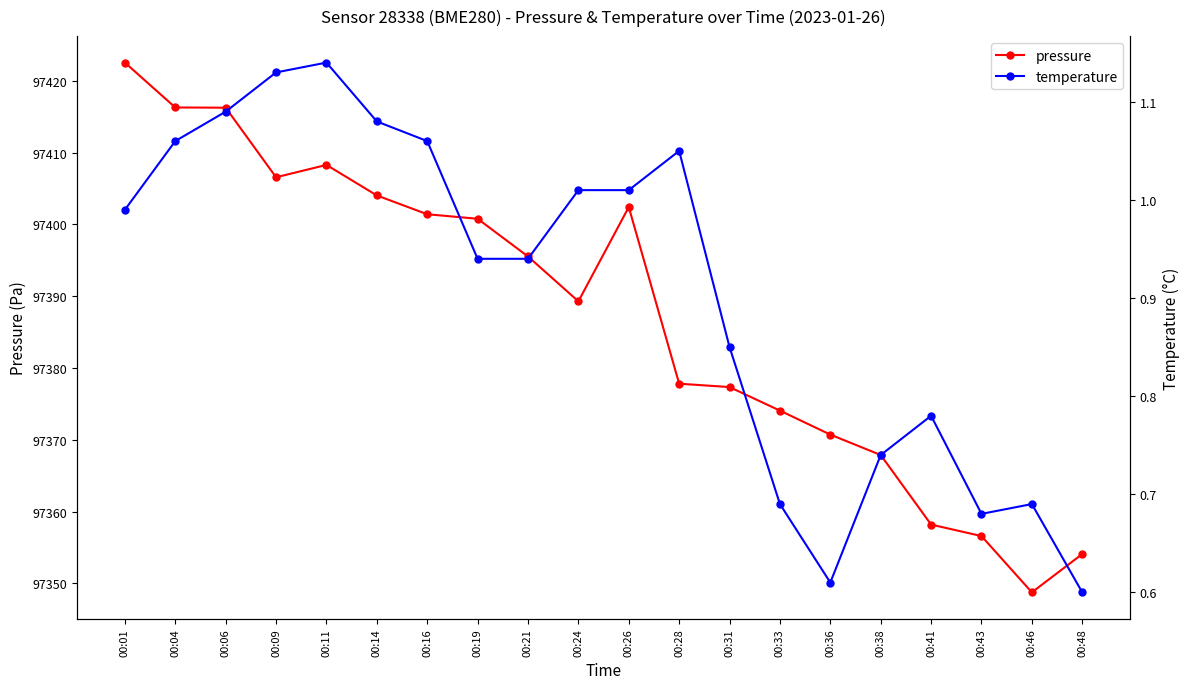

What is the highest value of the pressure series?

97422.5